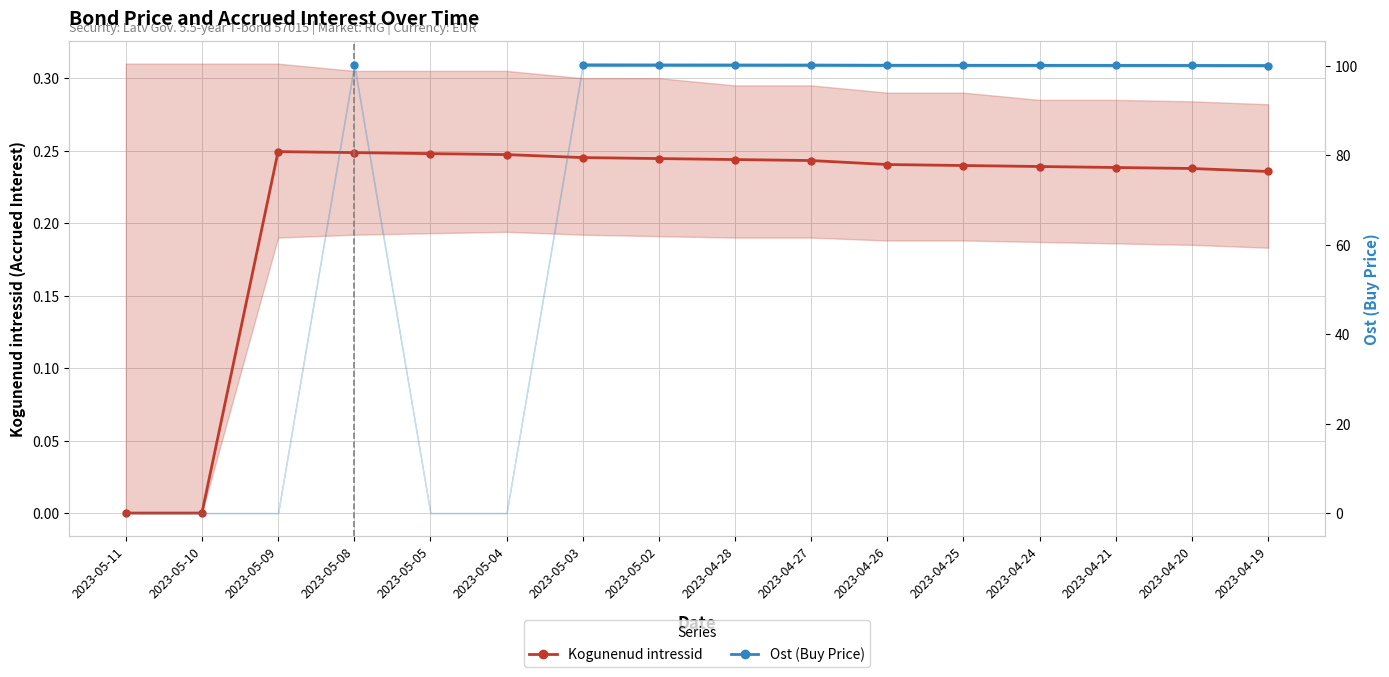

The value of Kogunenud intressid at 2023-05-08 is 0.2. True or false?

True